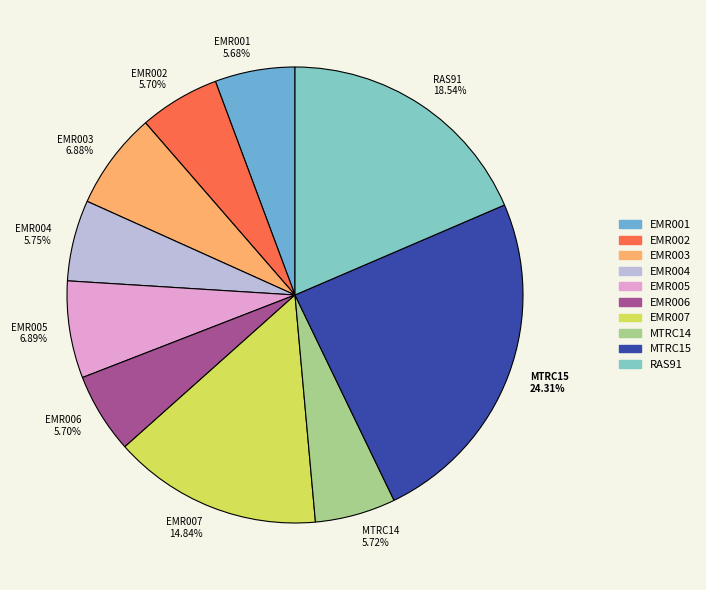

Is the sum of MTRC15 24.31% and RAS91 18.54% greater than half?

No